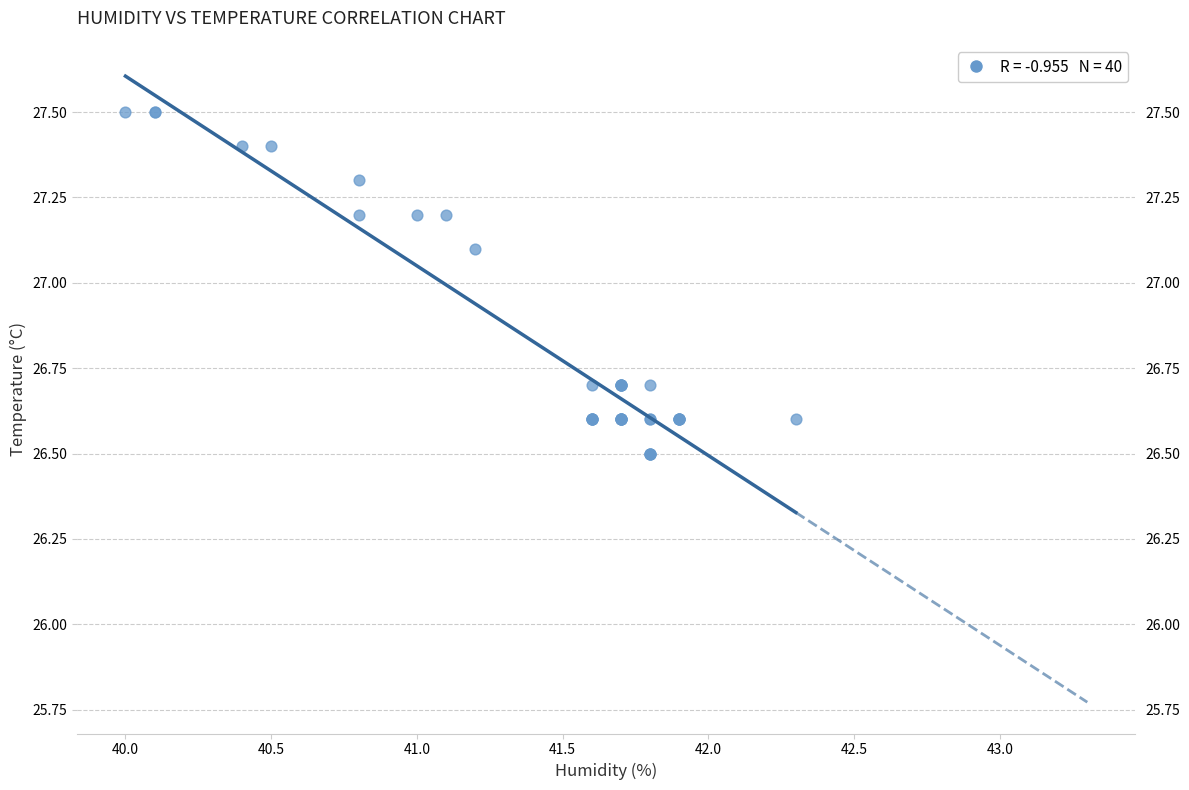

What Y value in the scatter plot is closest to 27?

27.1